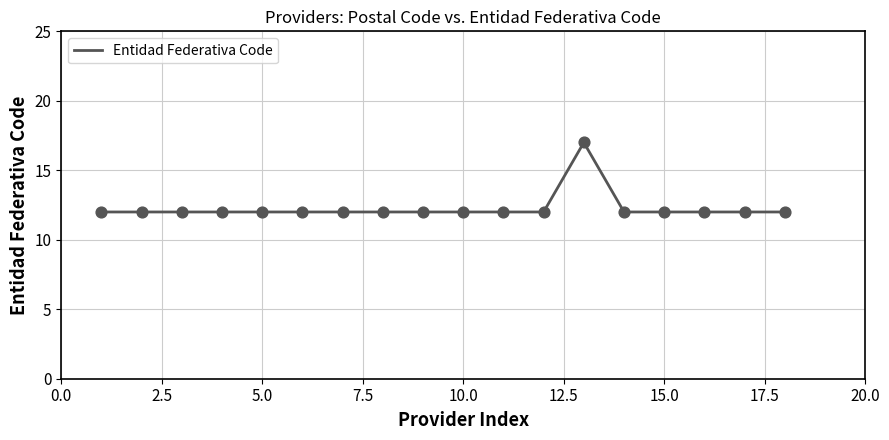

What is the minimum value shown in the chart?

12